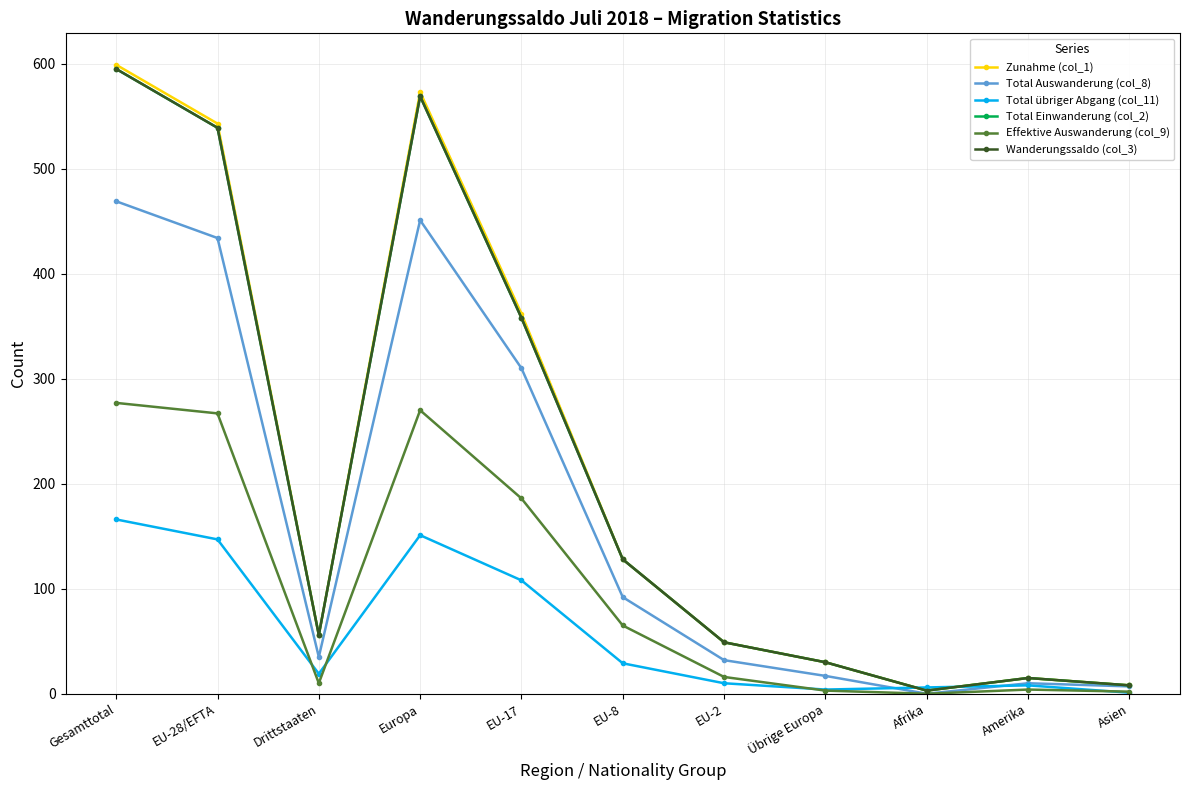

Is this an area chart (filled region under the line)?

No